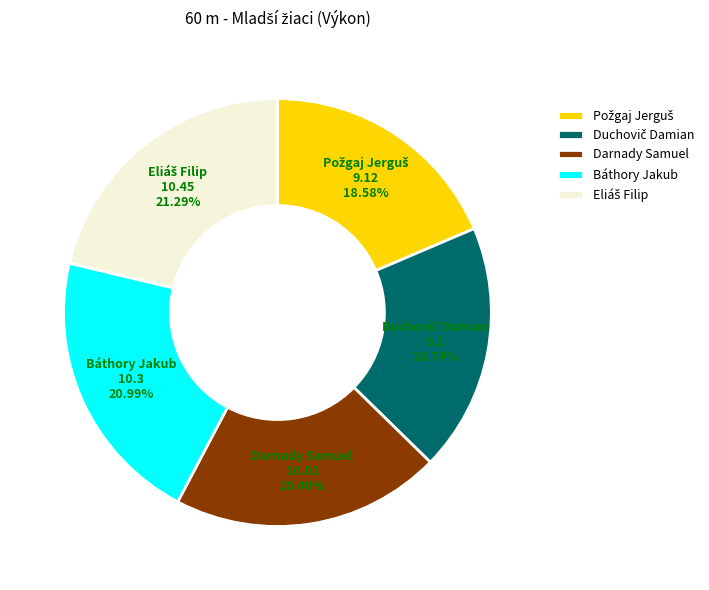

How much of the chart is everything except Báthory Jakub?

79.0%